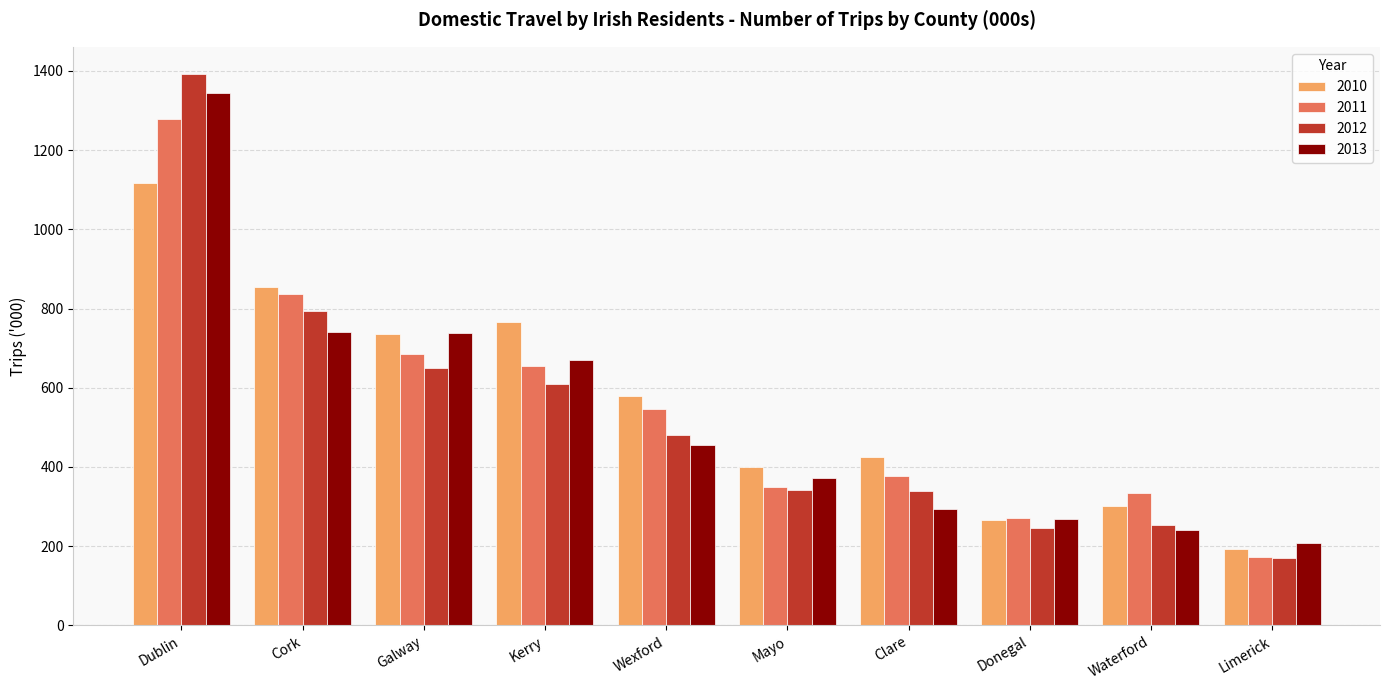

What is the maximum value shown in the chart?

1391.5